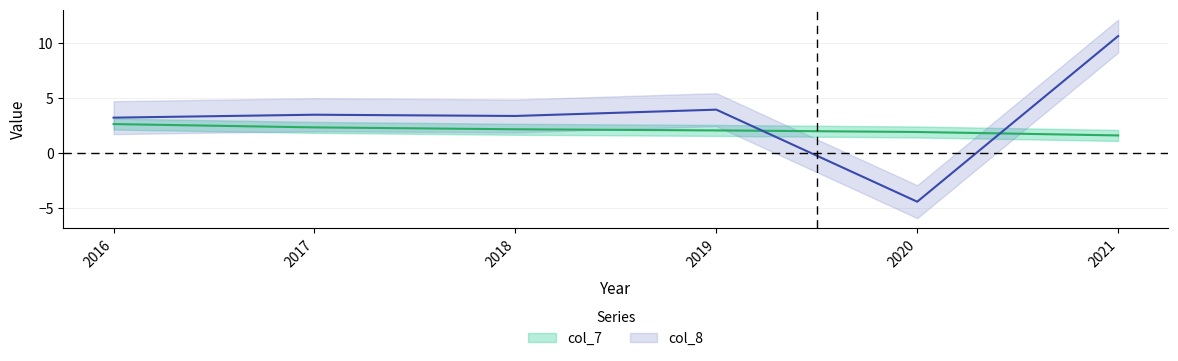

At which category does col_8 reach its first local peak?

2017